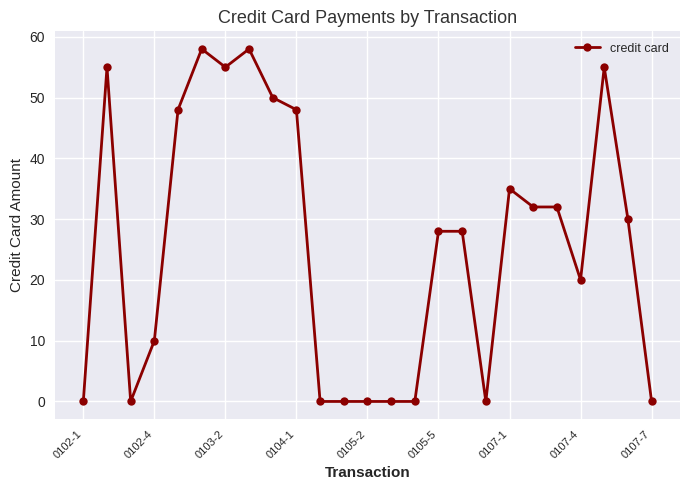

Does the chart display data point markers on the line(s)?

Yes